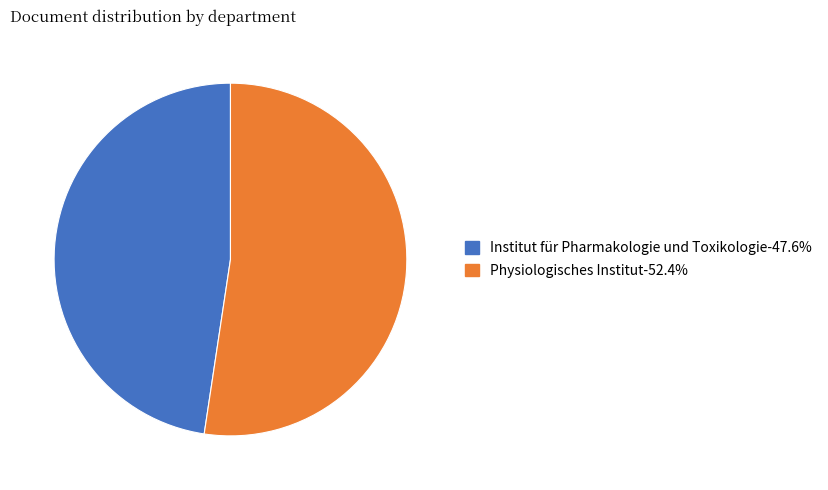

Do Physiologisches Institut and Institut für Pharmakologie und Toxikologie together represent more than half of the pie?

Yes